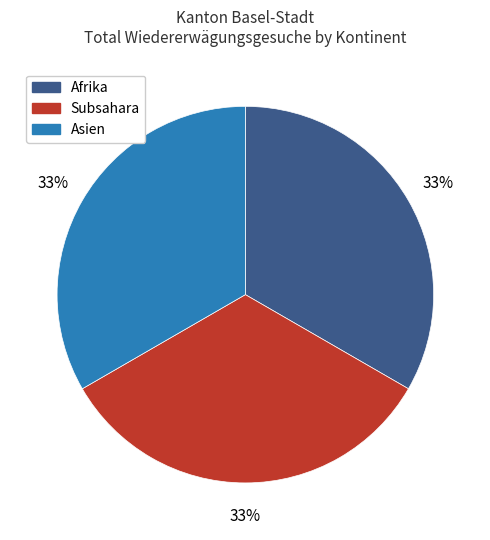

How many slices are in this pie chart?

3